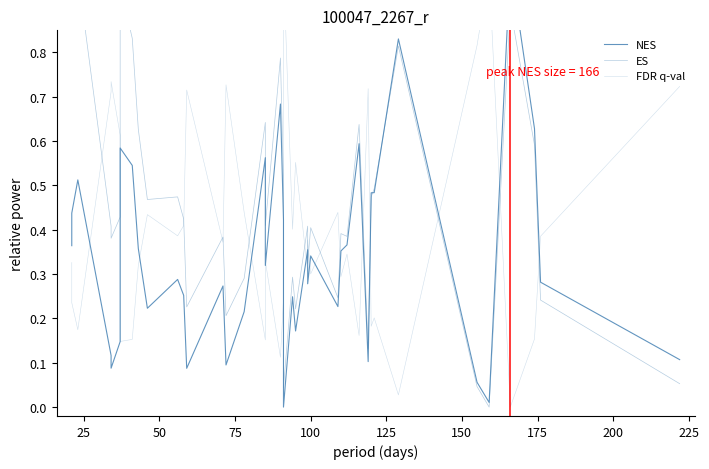

What is the maximum value shown in the chart?

1.0